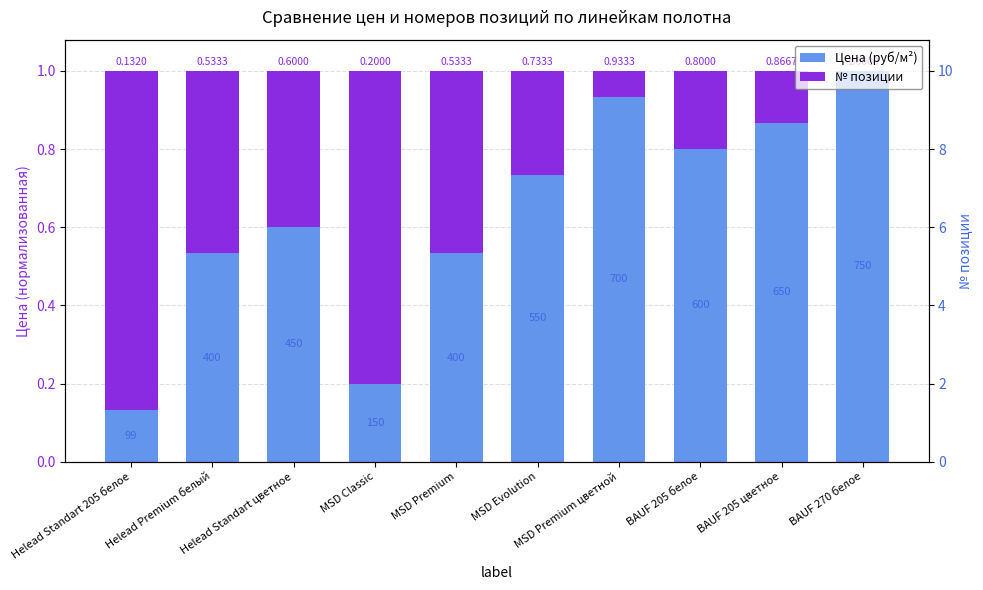

How many positive values does the № позиции series have?

9